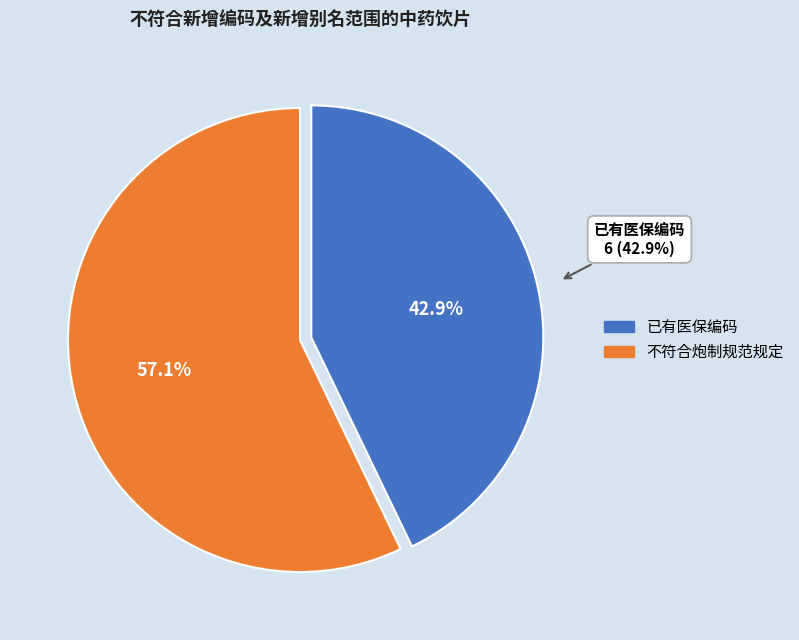

Which has a higher value, 不符合《中华人民共和国药典》或《天津市中药饮片炮制规范》规定 or 已有医保编码?

不符合《中华人民共和国药典》或《天津市中药饮片炮制规范》规定